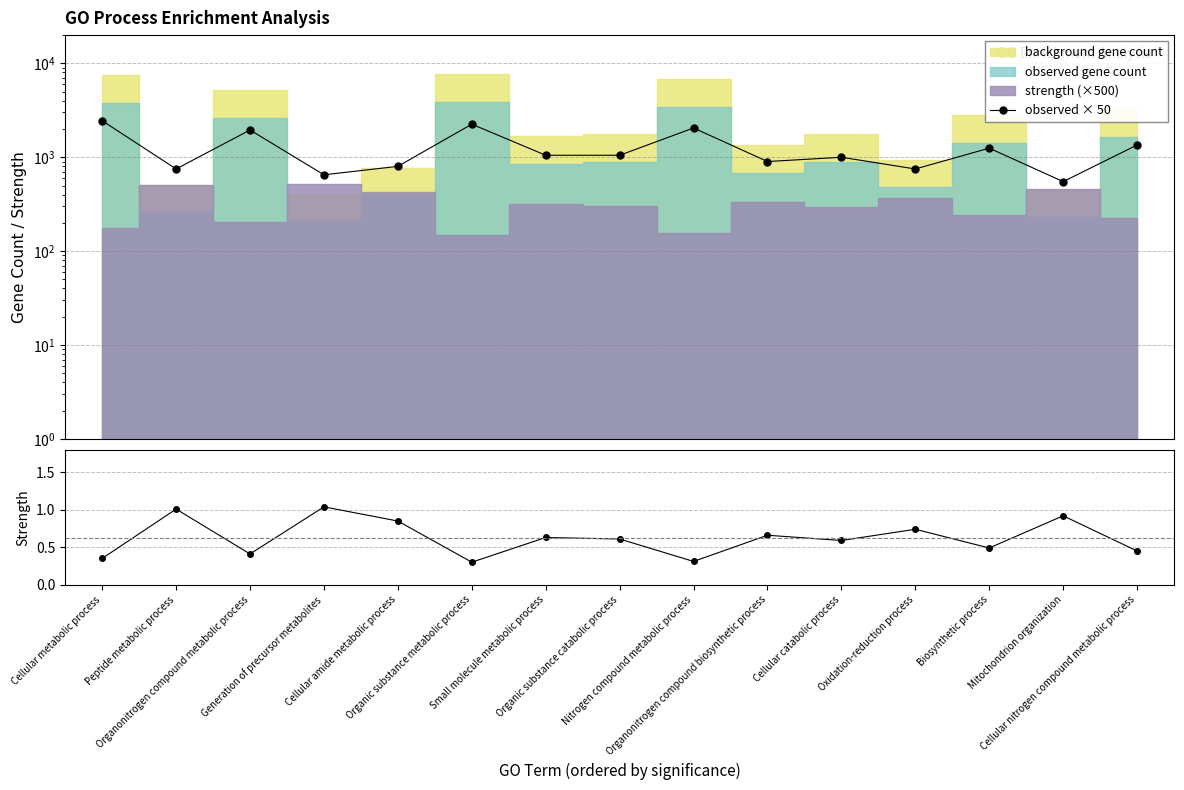

What is the difference between the maximum and second lowest values in the observed × 50 series?

1800.0